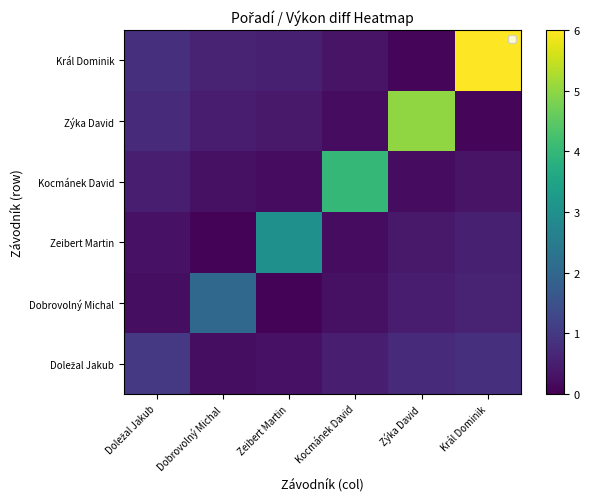

What is the spread (max minus min) of values at Zýka David?

4.9